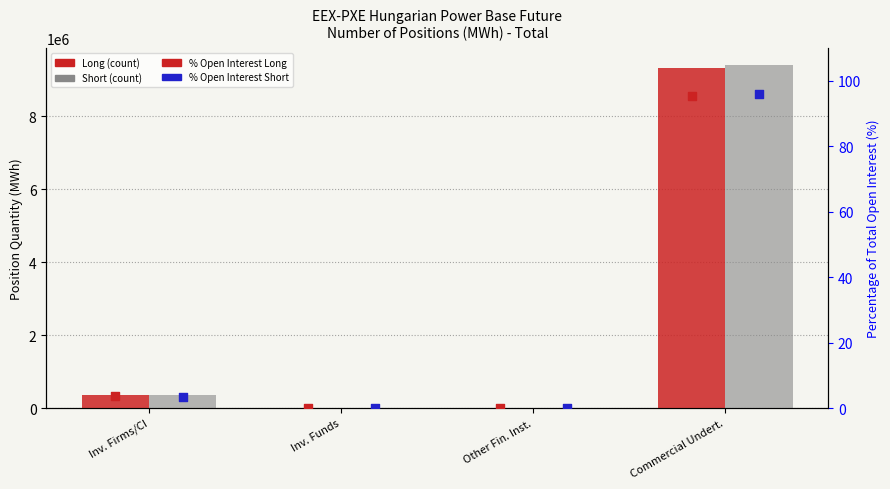

What are all the series names shown in the legend?

Long, Short, % Long, % Short